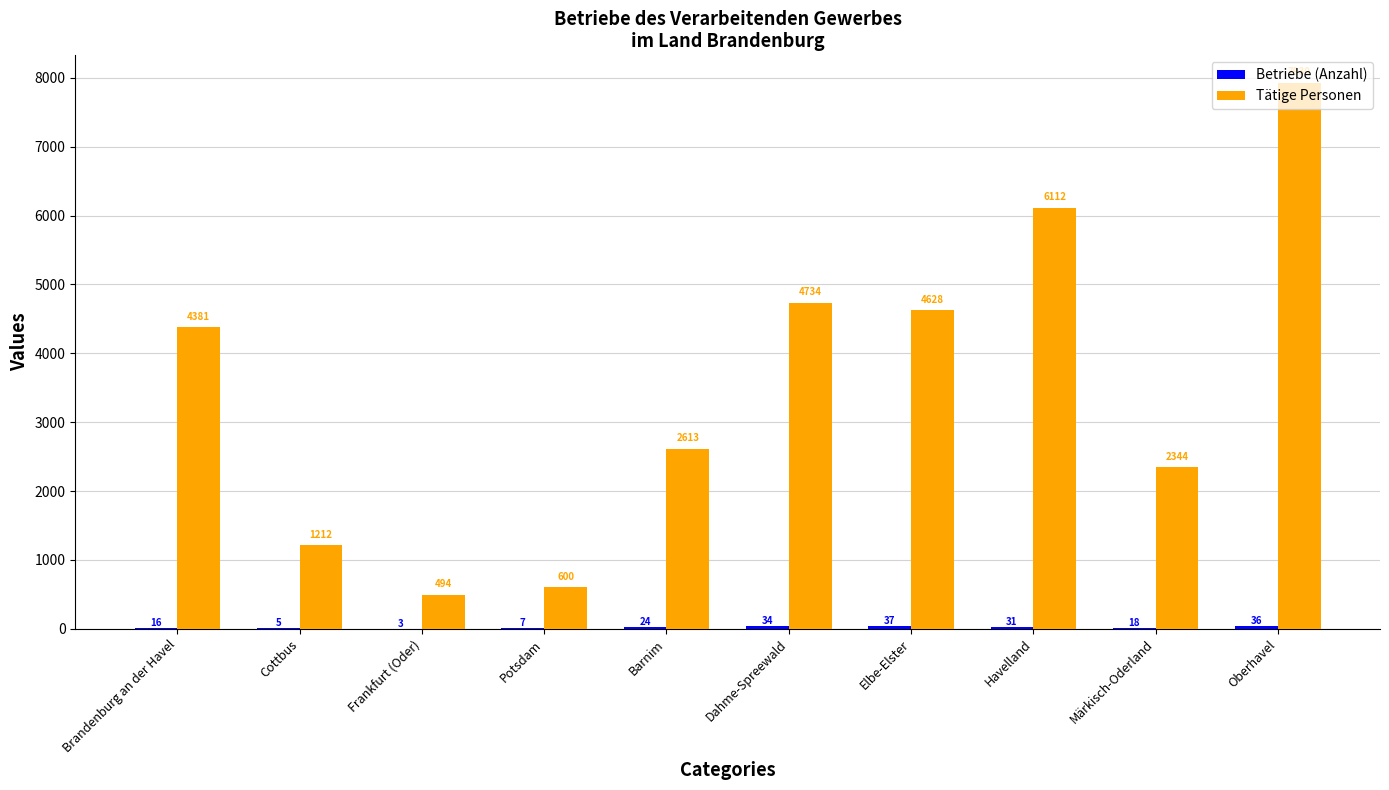

Which category has the highest value across all series?

Oberhavel